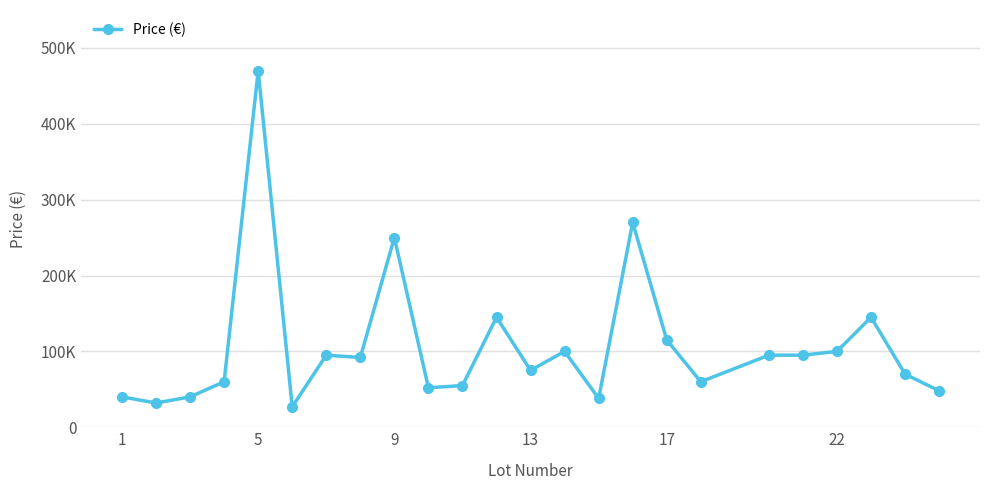

Is this an area chart (filled region under the line)?

No